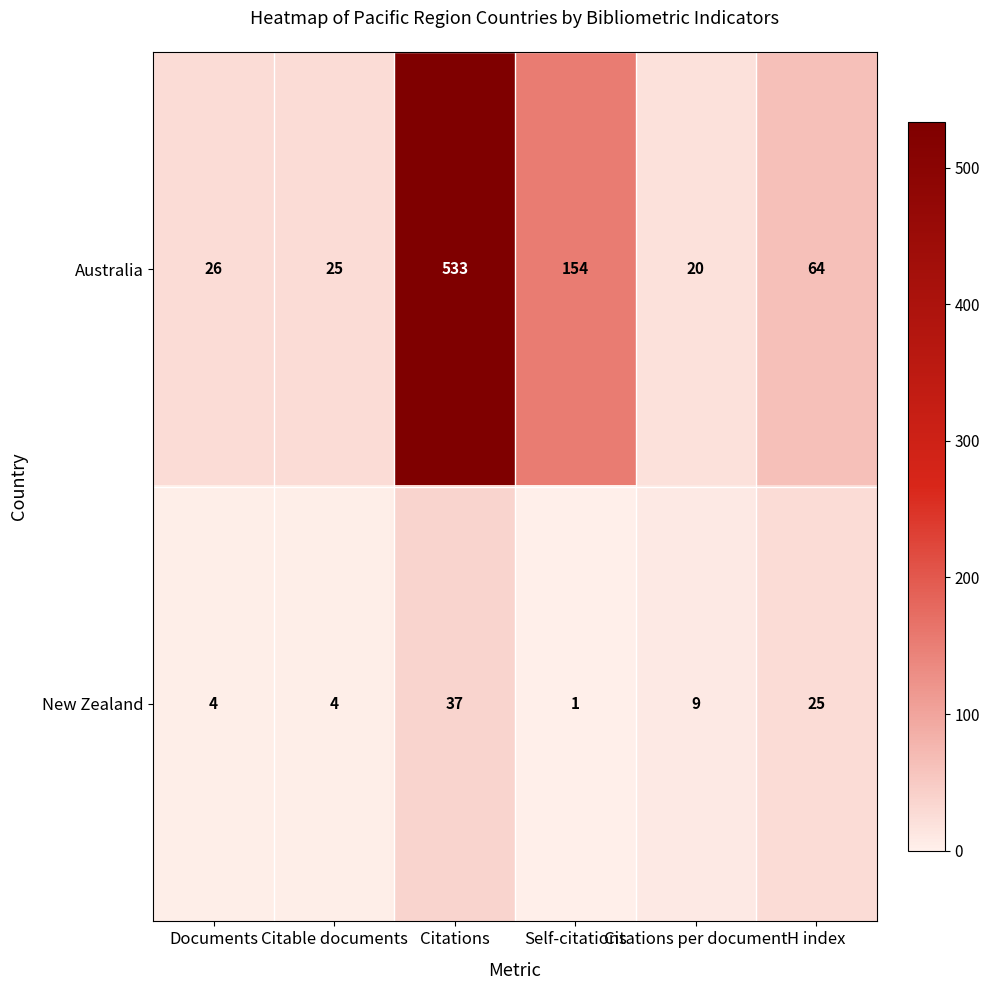

At how many categories does at least one series exceed 384?

1